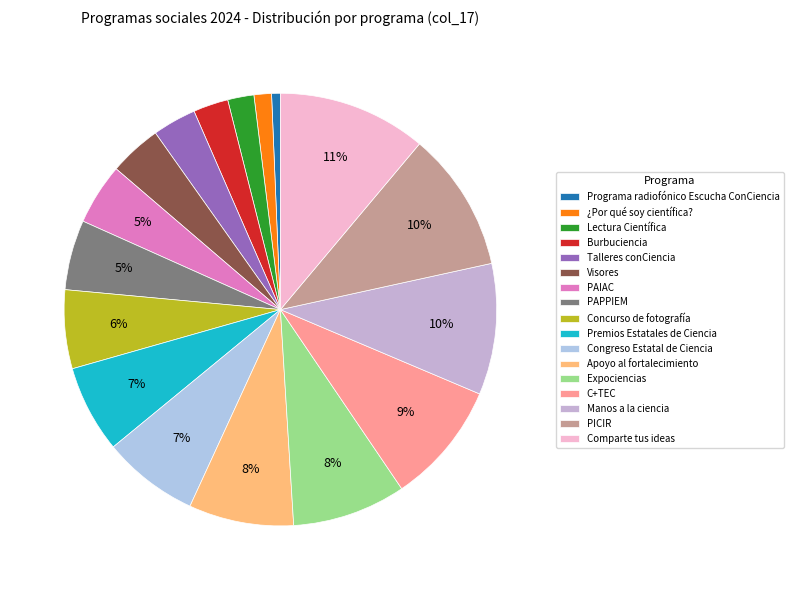

Does any single category account for the majority?

No